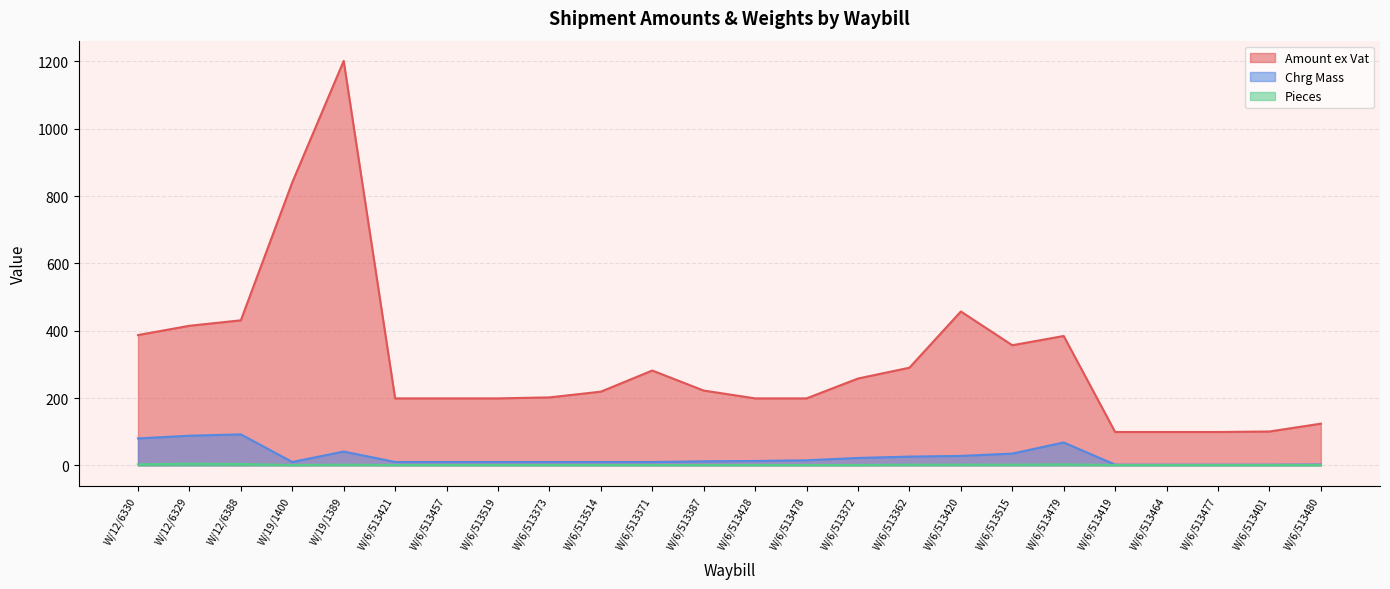

The Pieces series shows 2.0 at W/19/1389. True or false?

True